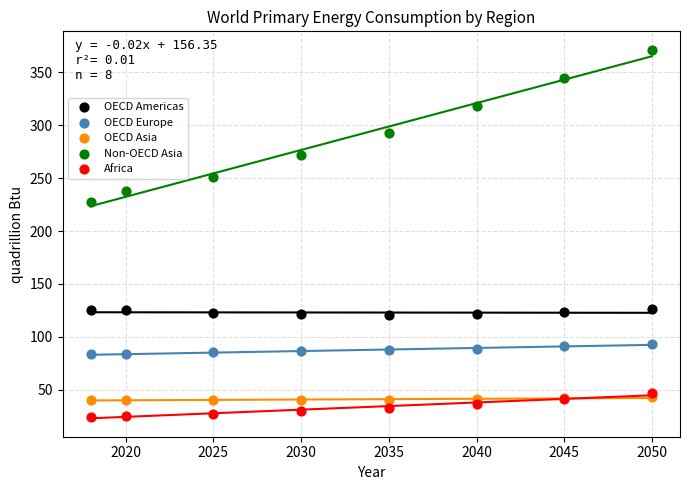

What are all the series names shown in the legend?

OECD Americas, OECD Europe, OECD Asia, Non-OECD Asia, Africa